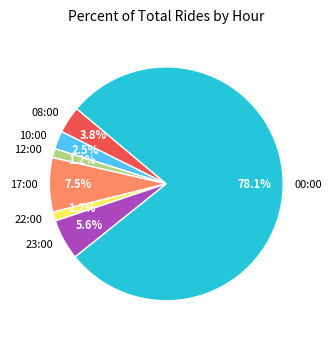

To the nearest percent, what is the combined percentage of 17:00 and 12:00?

9%